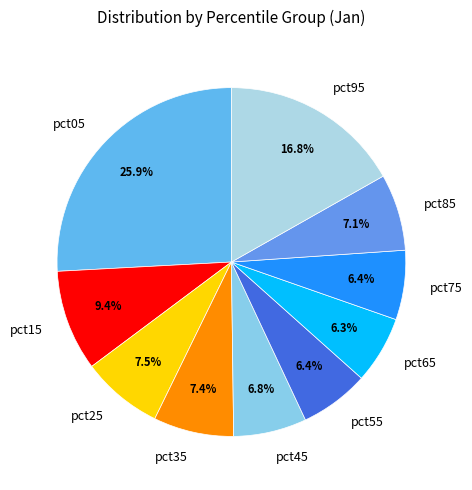

To the nearest percent, what is the combined percentage of pct65 and pct45?

13%